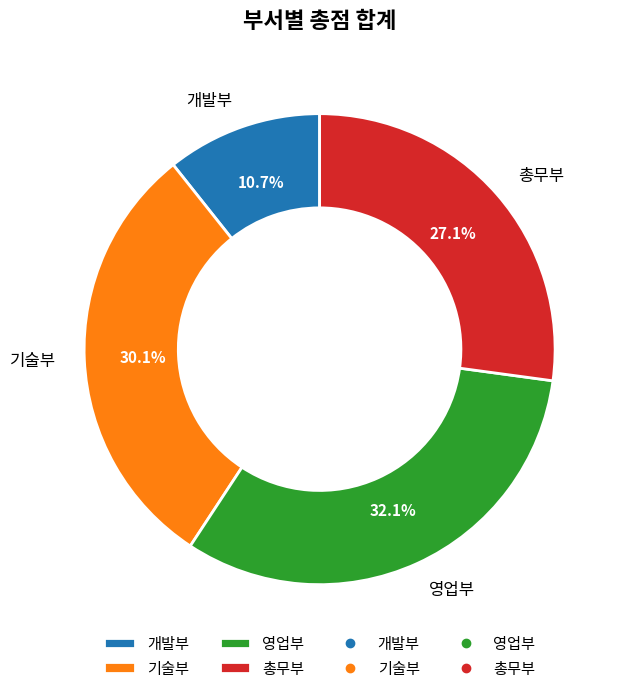

Is there a majority slice in this chart?

No